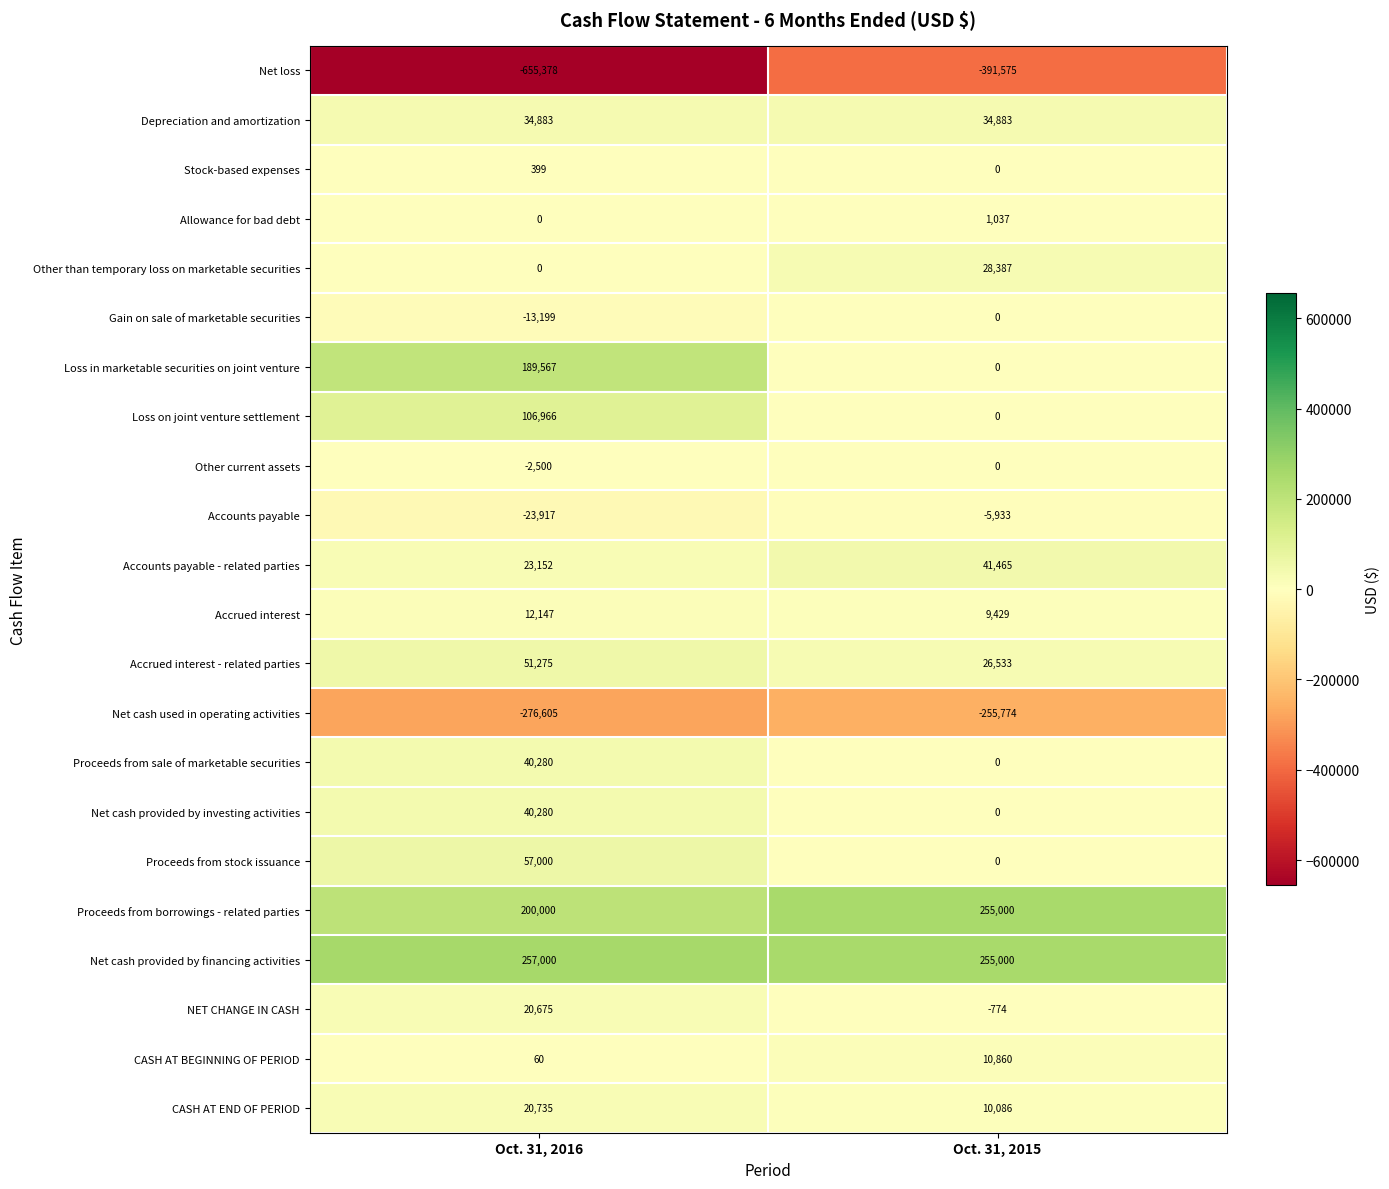

What is the average value of the Accrued interest series?

10788